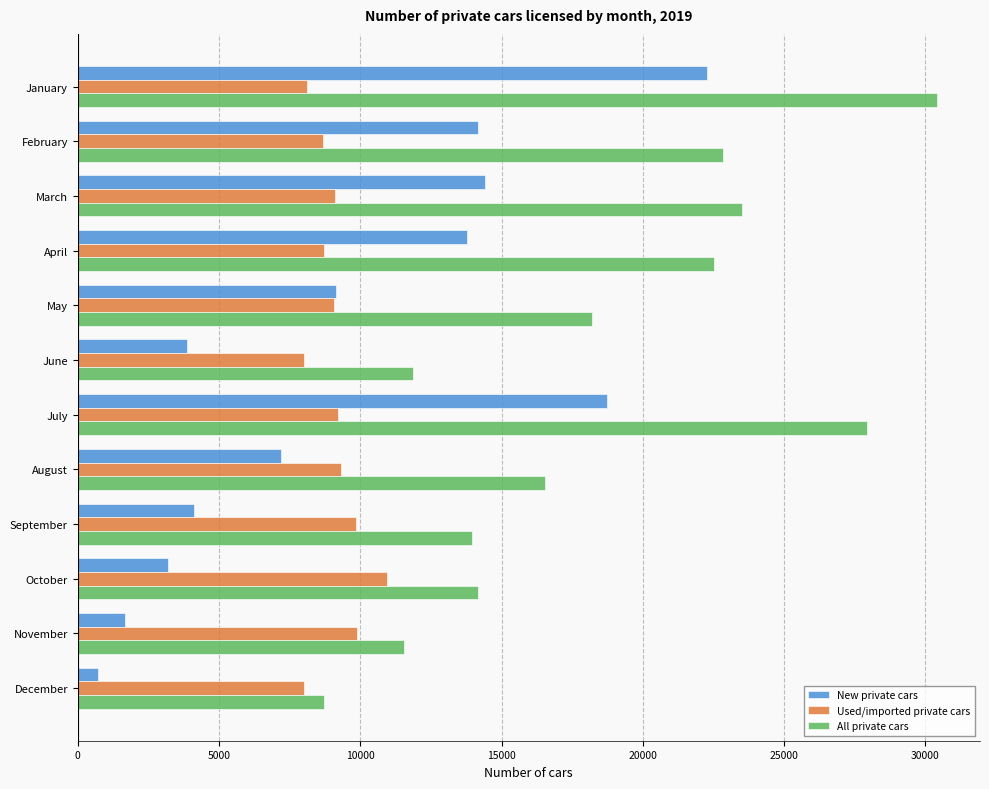

The value of Used/imported private cars at January is 12474. True or false?

False